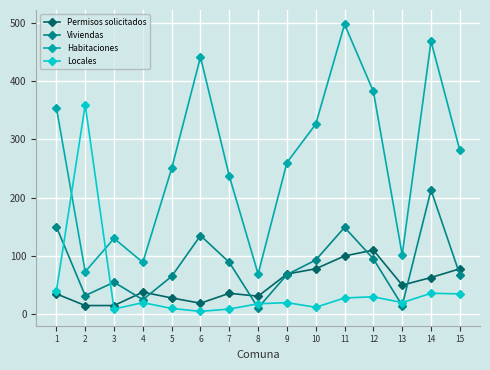

Which series has the largest total across all categories?

Habitaciones